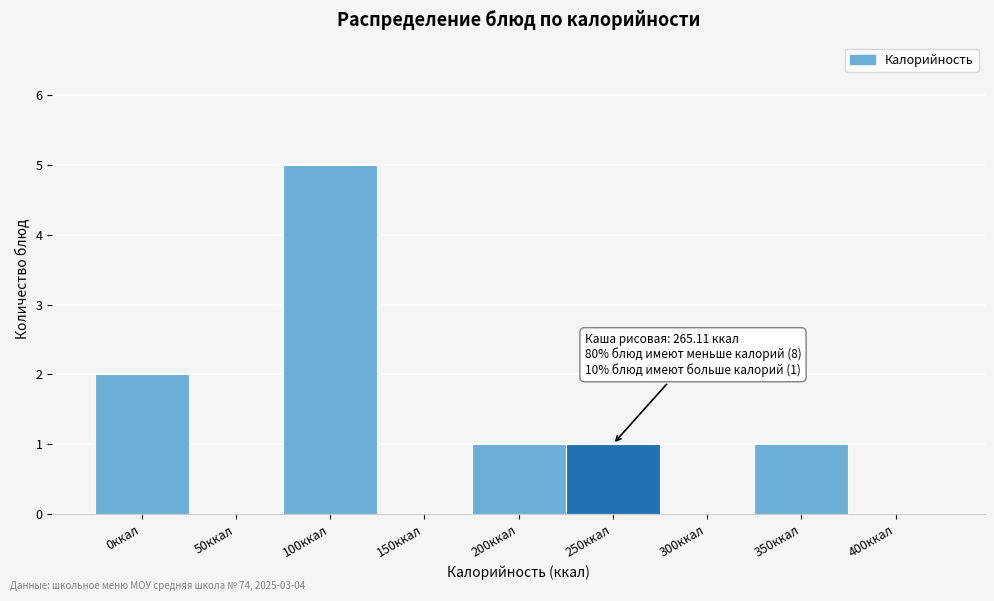

Reading right to left, what are all the values shown in this chart?

400ккал=0	350ккал=1	300ккал=0	250ккал=1	200ккал=1	150ккал=0	100ккал=5	50ккал=0	0ккал=2